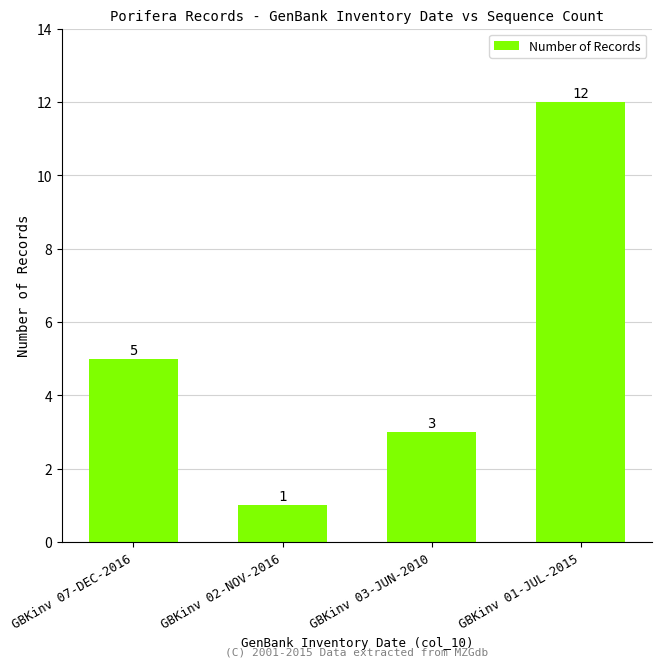

Between GBKinv 02-NOV-2016 and GBKinv 03-JUN-2010, which is larger?

GBKinv 03-JUN-2010